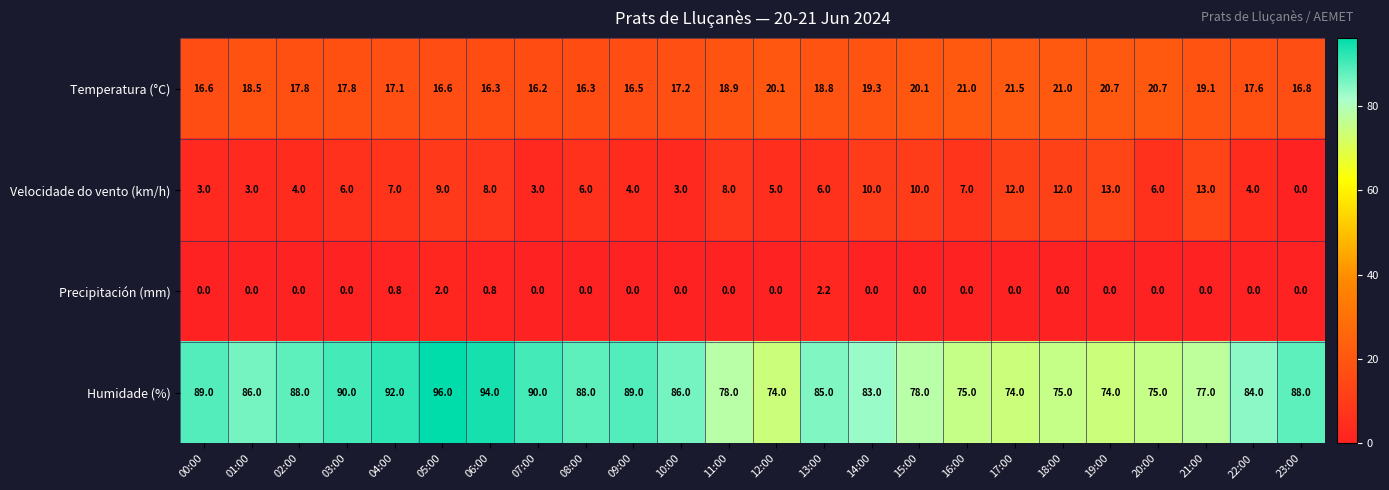

What is the greatest value displayed?

96.0